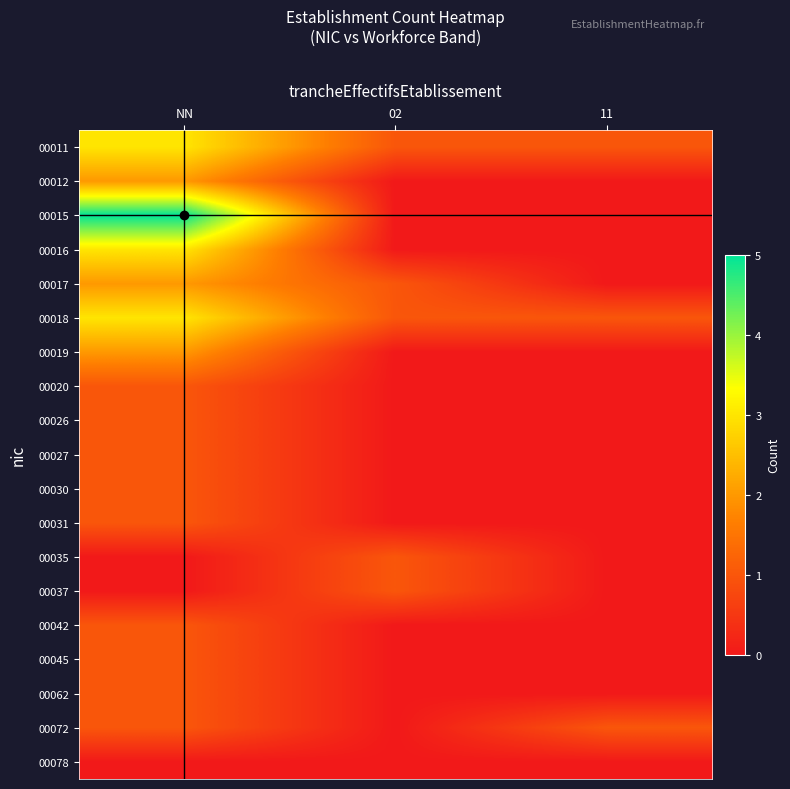

At which category does the chart reach its minimum across all series?

02